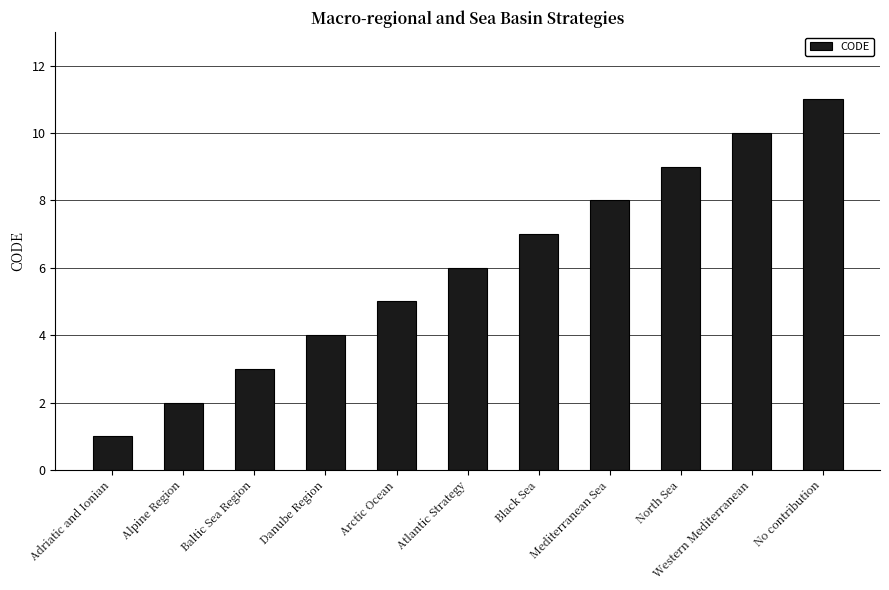

What is the ratio of the value at Danube Region to the value at No contribution?

0.4